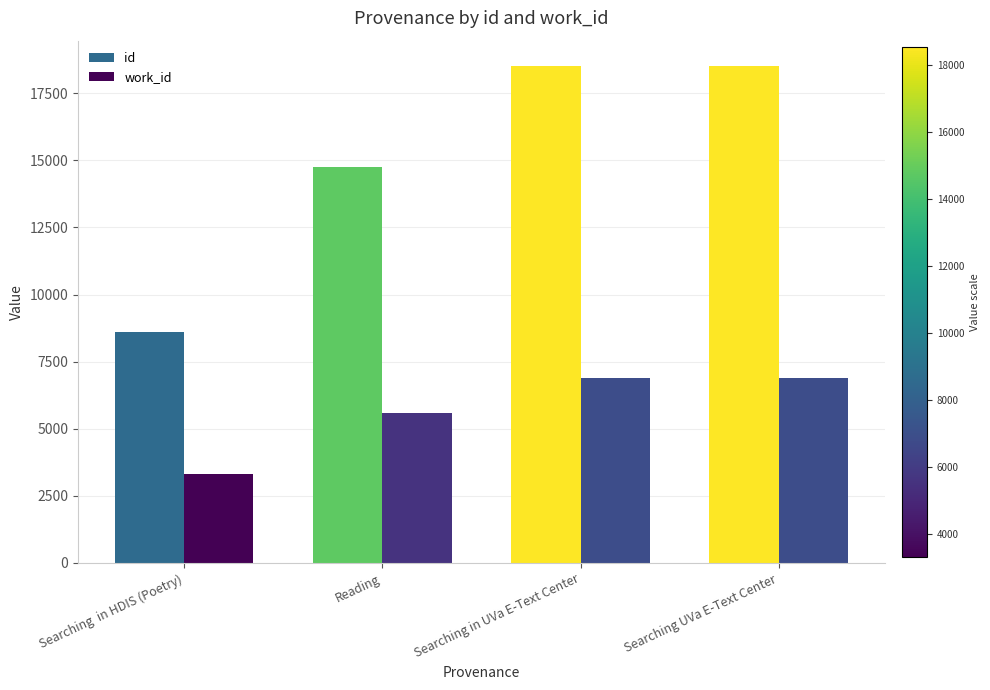

Which series has the largest range (max minus min)?

id